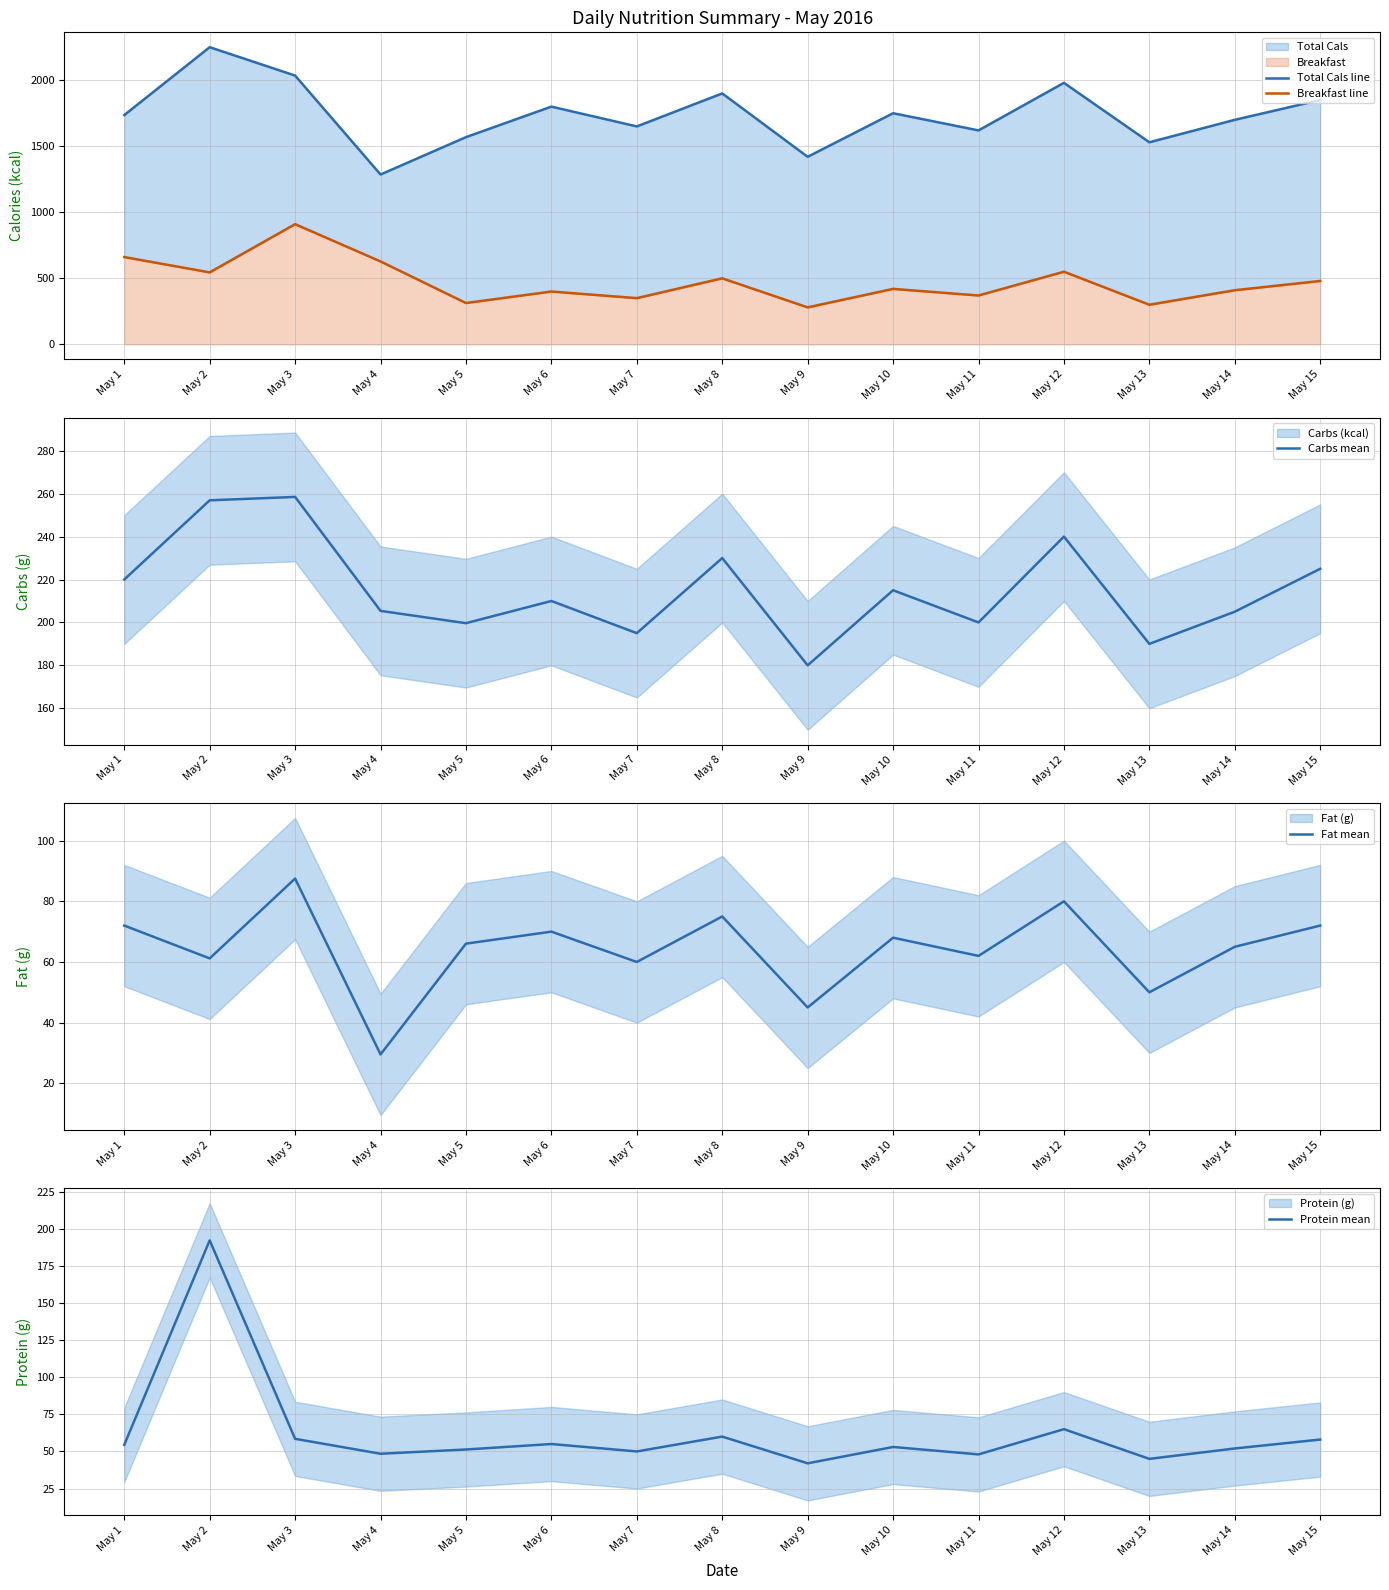

At which label does Carbs mean first exceed 210?

May 1